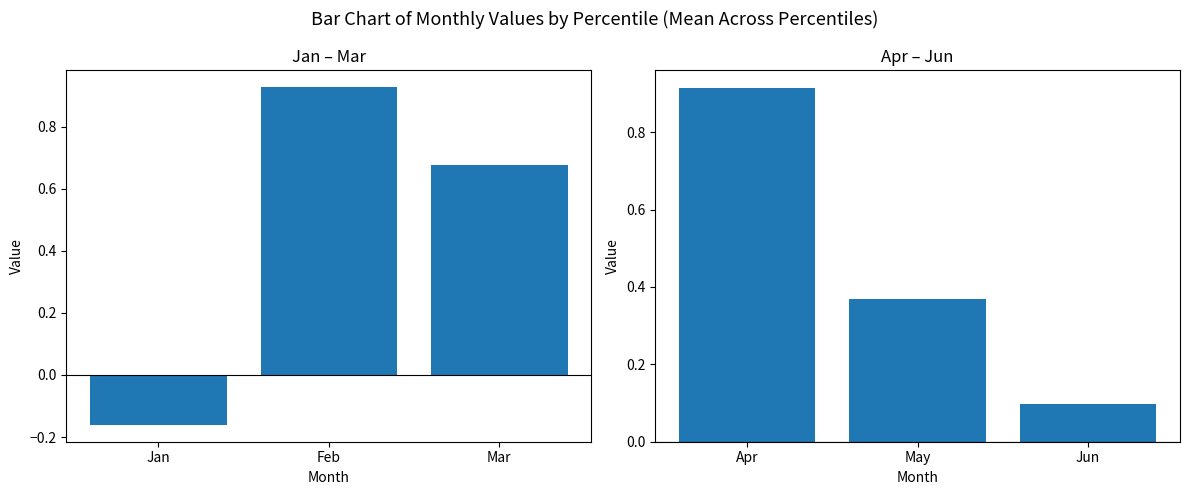

Does the chart contain stacked bars?

No